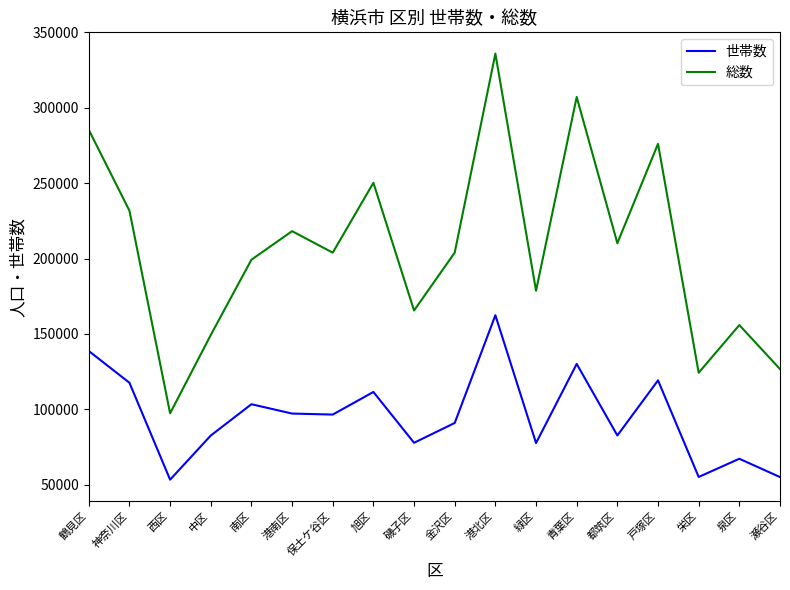

How many lines are shown in the chart?

2